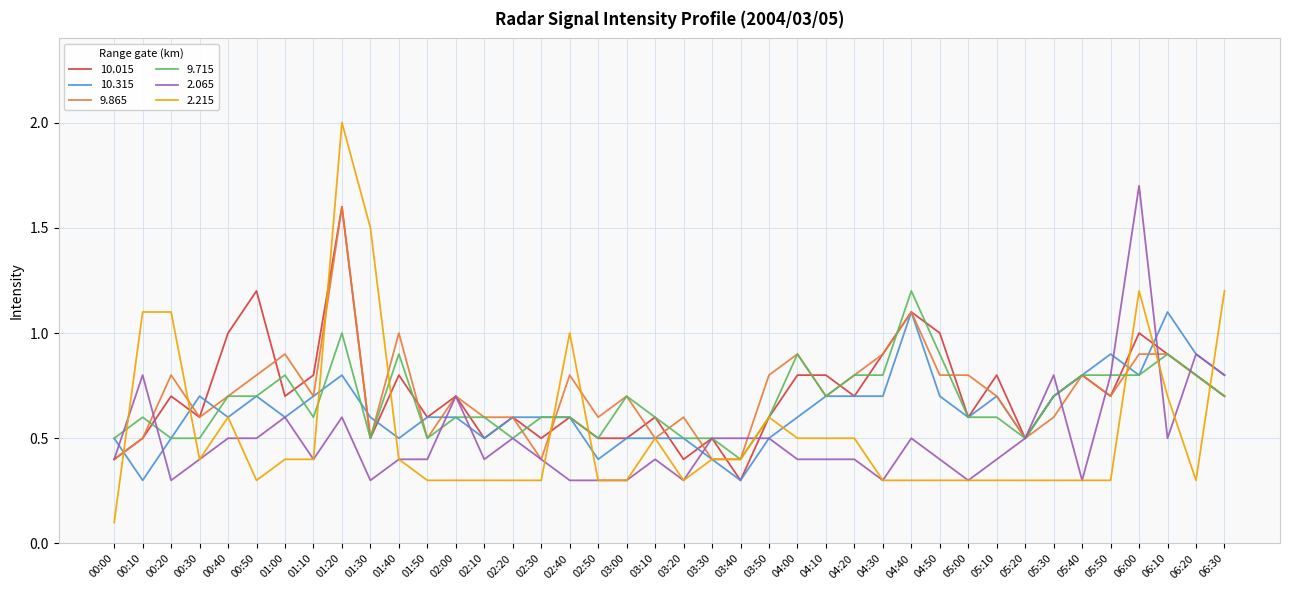

Is this an area chart (filled region under the line)?

No